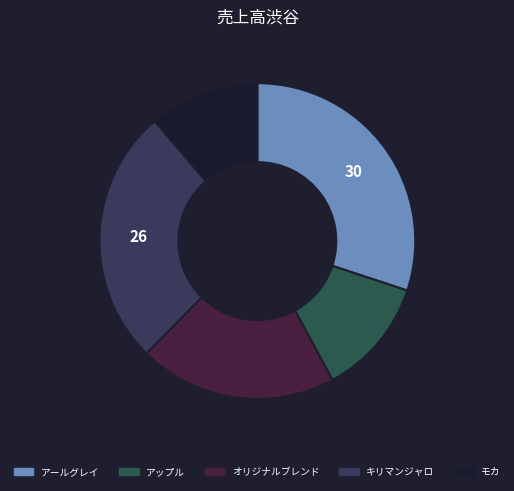

Does any single category account for the majority?

No